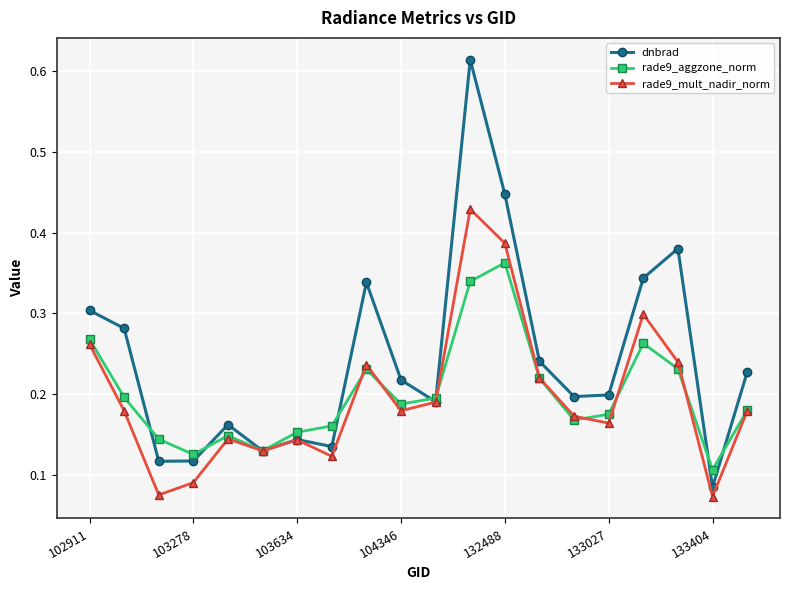

At how many categories does at least one series exceed 0?

20